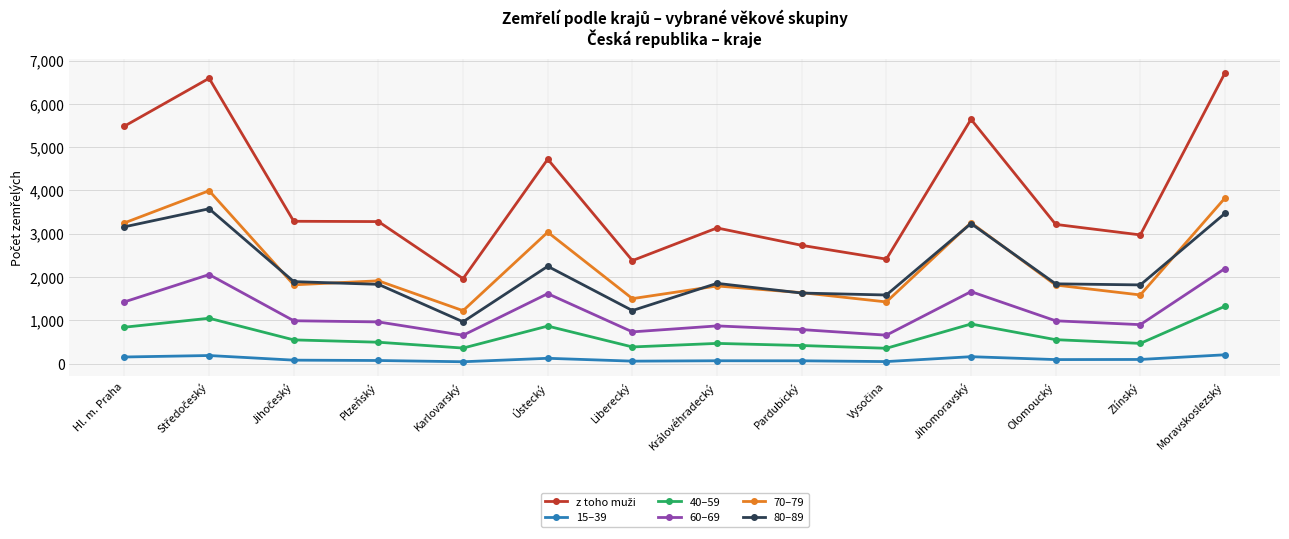

What is the label of the 10th point from the right?

Karlovarský